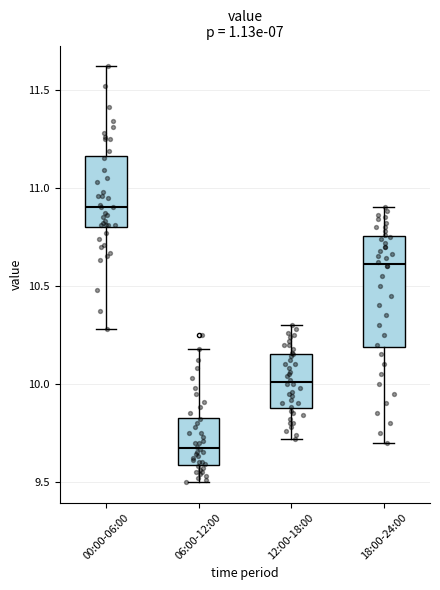

Which box is the tallest, from its lower edge to its upper edge?

18:00-24:00